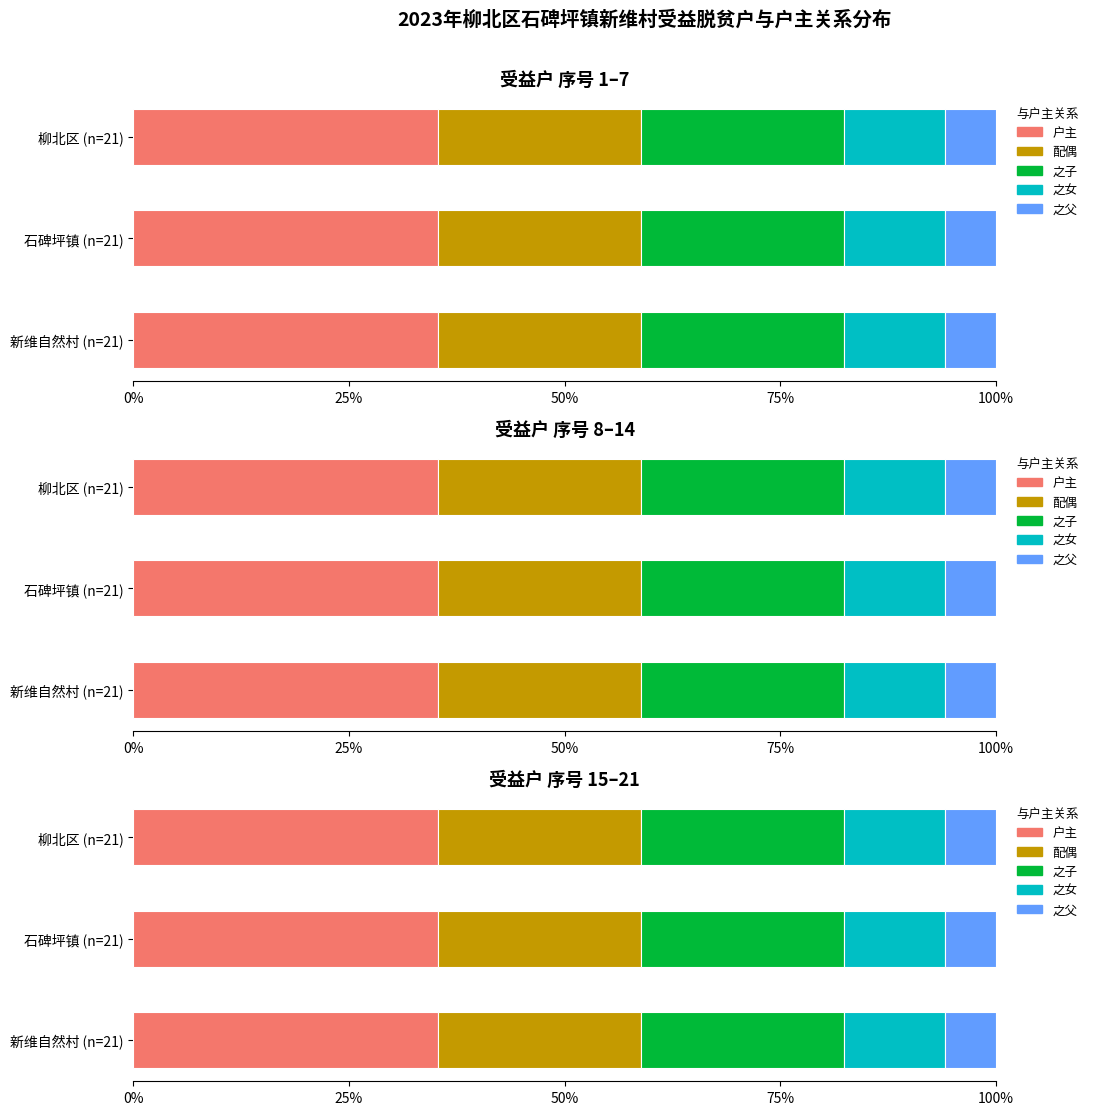

Does the chart contain stacked bars?

No